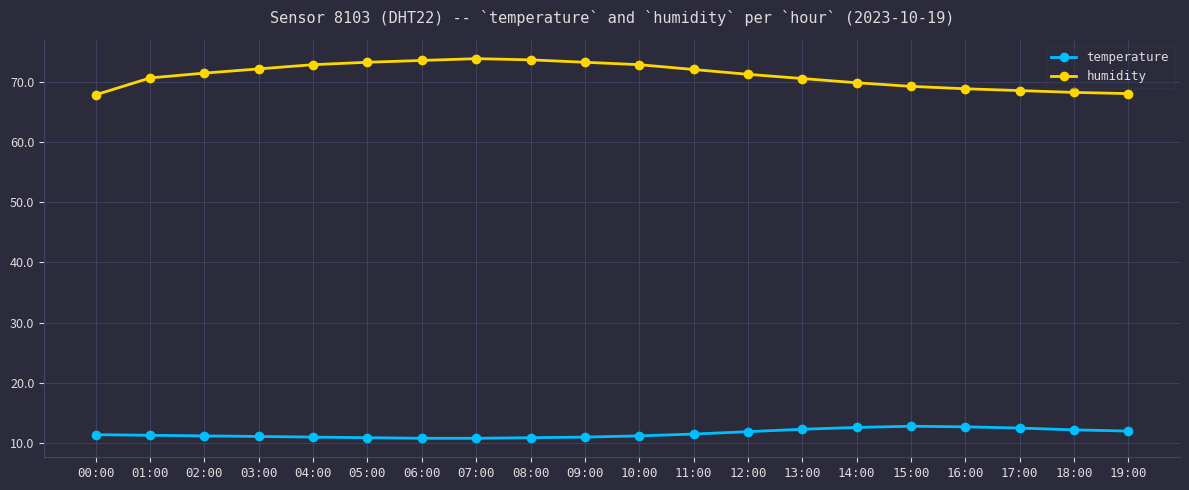

Read the humidity value at 02:00.

71.4